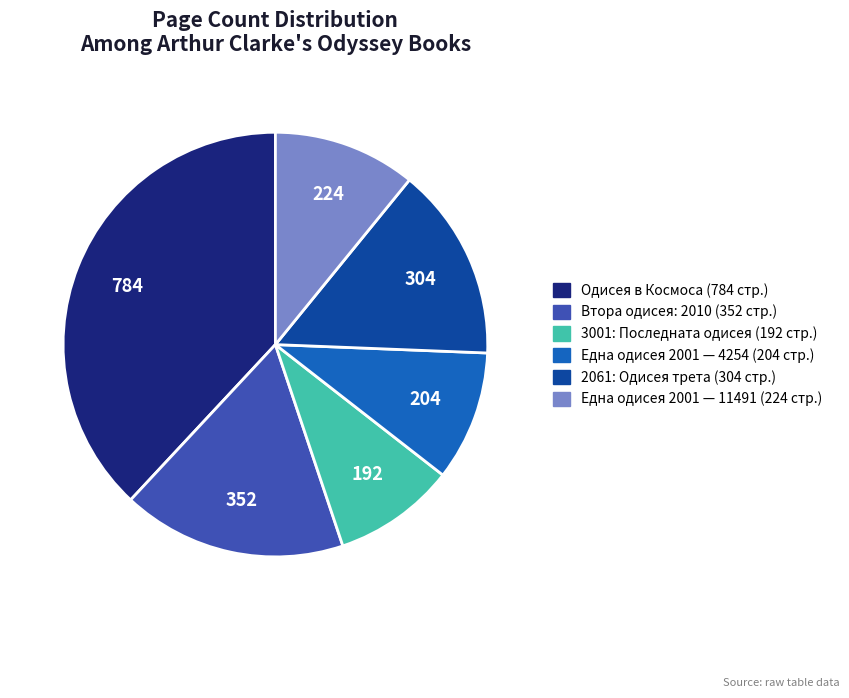

Is there any slice that represents more than half of the pie?

No